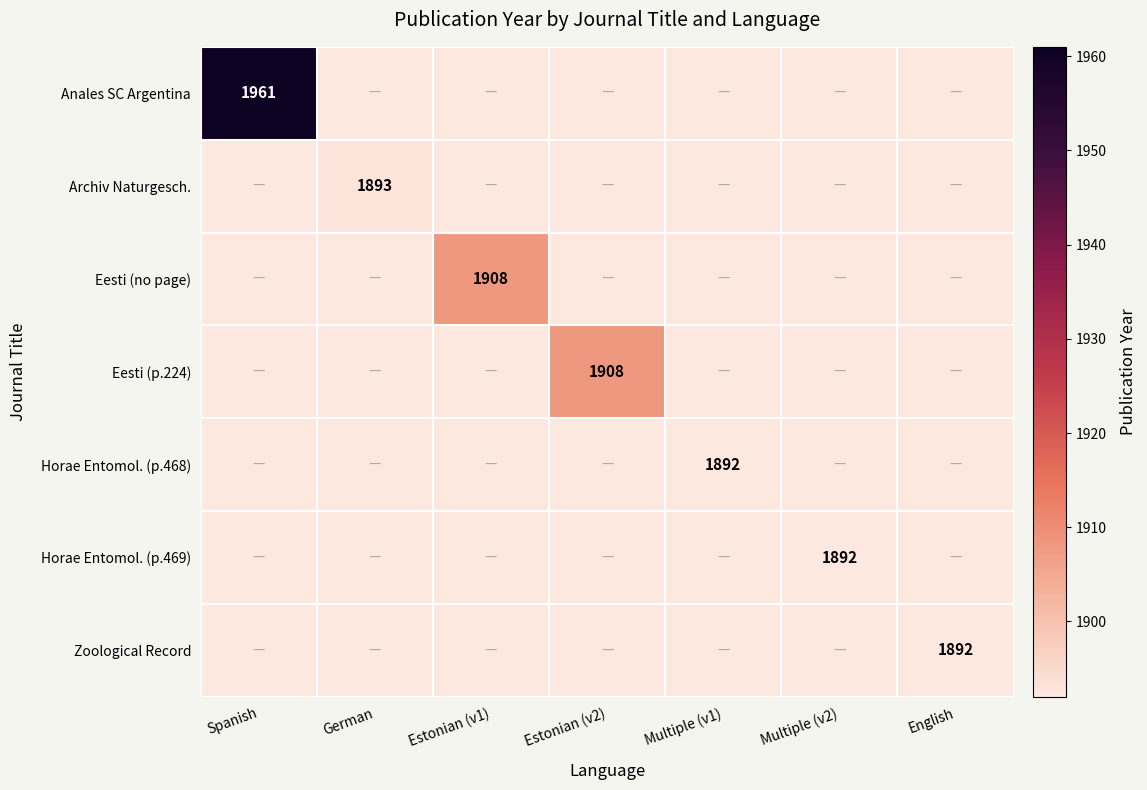

The value of Zoological Record at English is 1892. True or false?

True